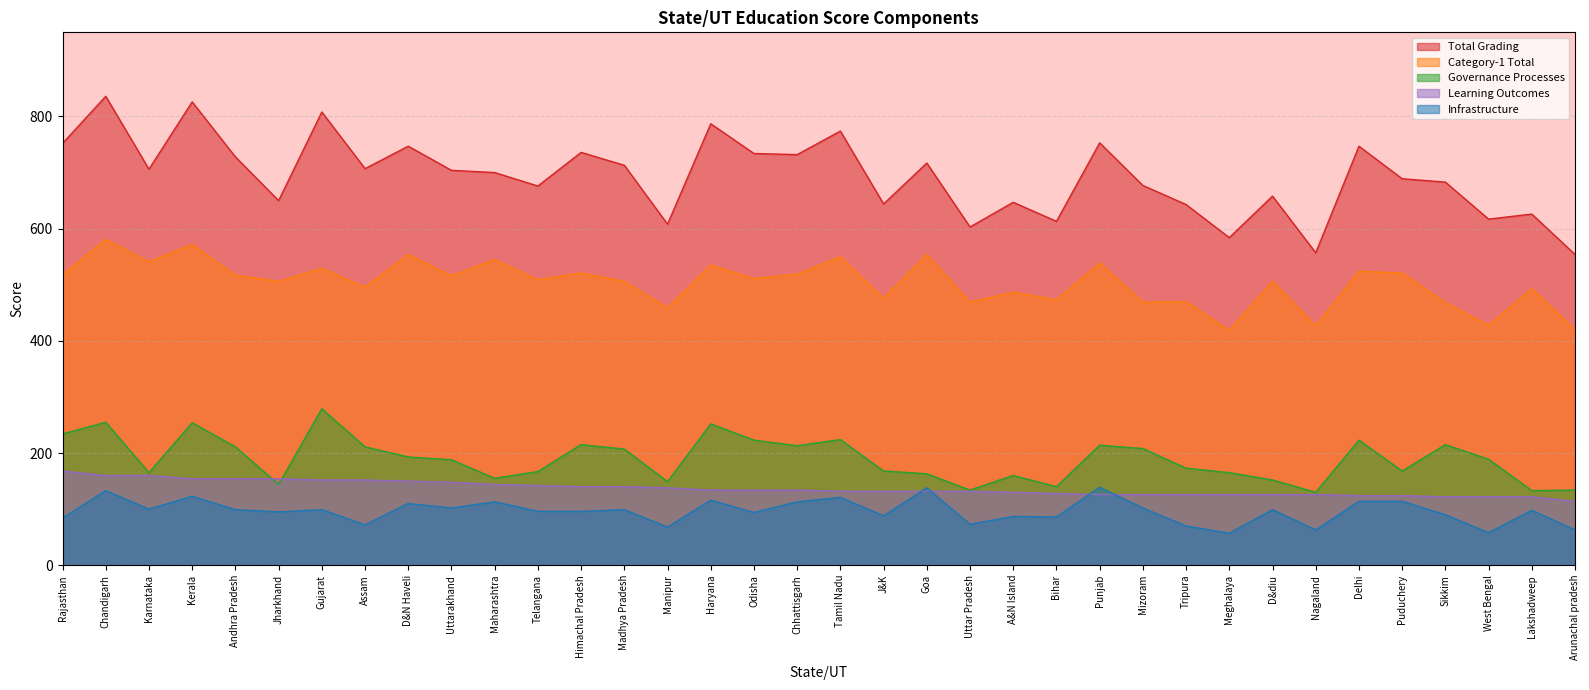

What is the label of the 1st point from the right?

Arunachal pradesh